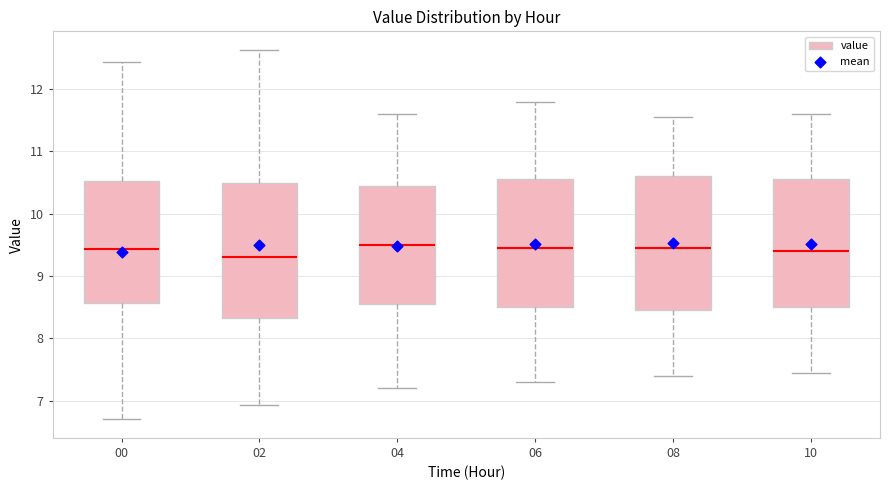

Reading left to right, transcribe this box plot: for each box, give where its median line is, the range the box spans, and where its two whiskers end, as read against the y-axis. The values are not printed on the chart, so give them approximately, as read against the axis.

00: median 9.4, box 8.6 to 10.5, whiskers 6.7 to 12.4
02: median 9.3, box 8.3 to 10.5, whiskers 6.9 to 12.6
04: median 9.5, box 8.6 to 10.5, whiskers 7.2 to 11.6
06: median 9.5, box 8.5 to 10.6, whiskers 7.3 to 11.8
08: median 9.5, box 8.5 to 10.6, whiskers 7.4 to 11.6
10: median 9.4, box 8.5 to 10.6, whiskers 7.5 to 11.6